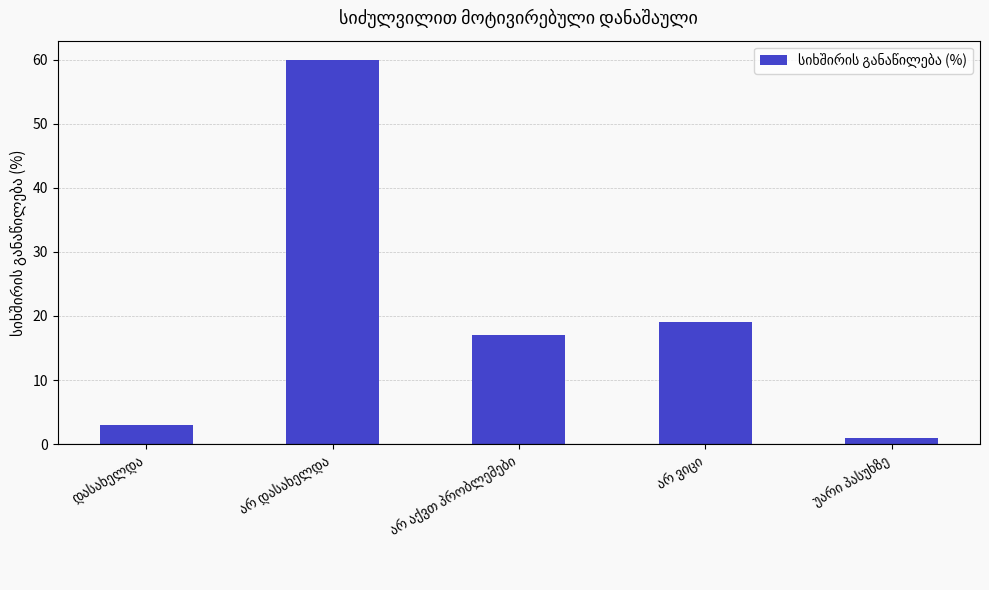

What is the maximum value shown in the chart?

60